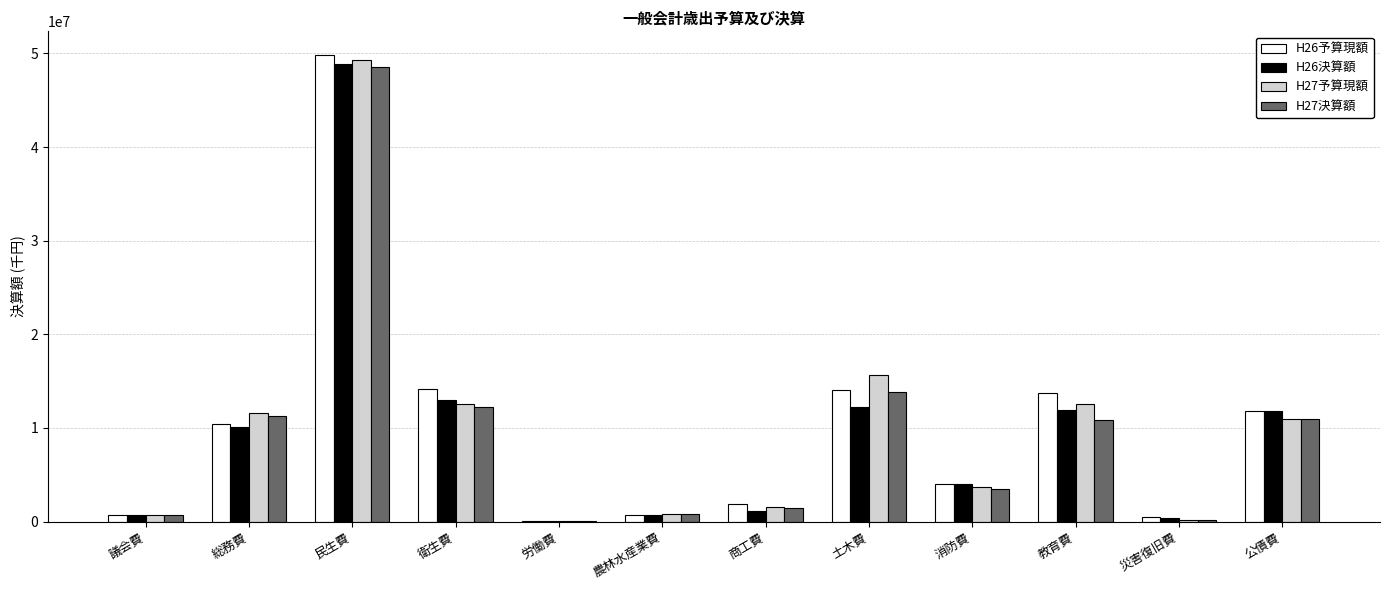

True or false: H27決算額 has a value of 80794506 at 民生費.

False